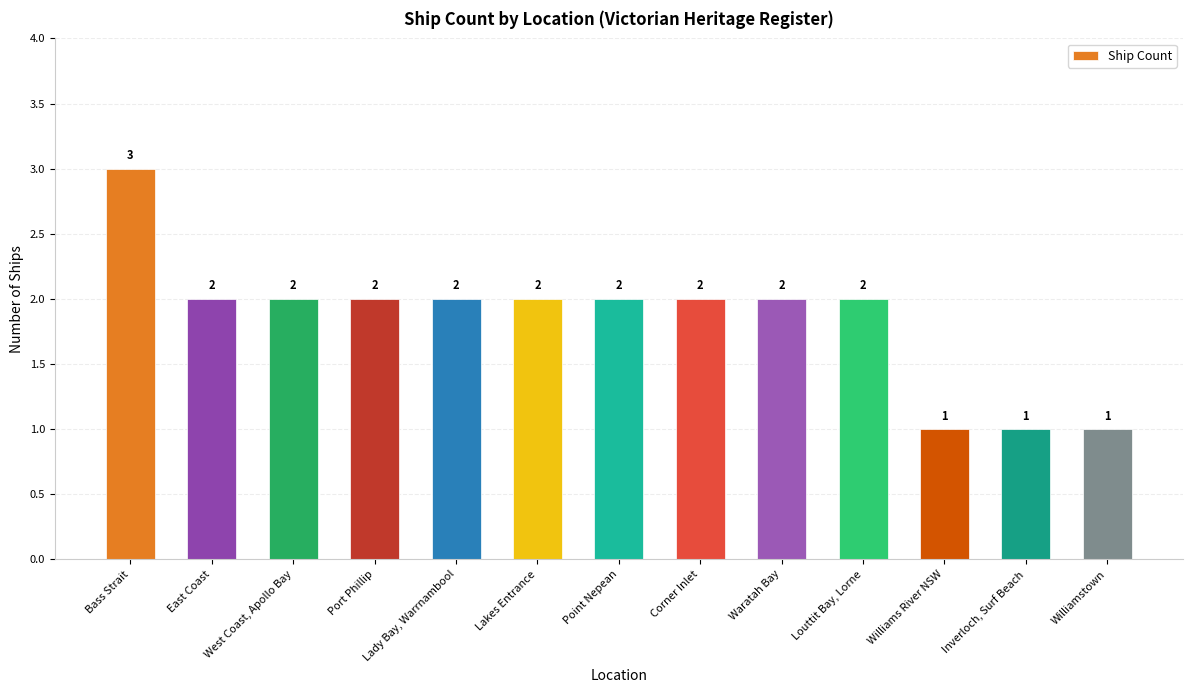

What is the label of the 9th bar from the right?

Lady Bay, Warrnambool